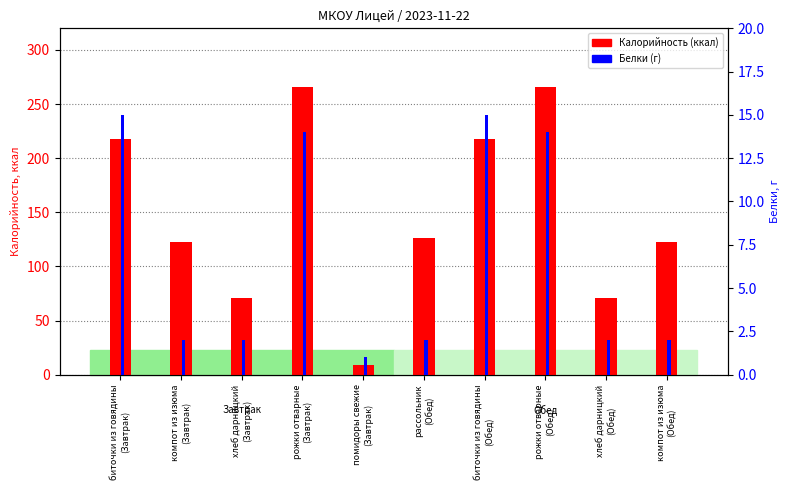

Which series has the widest spread of values?

Калорийность (kcal)